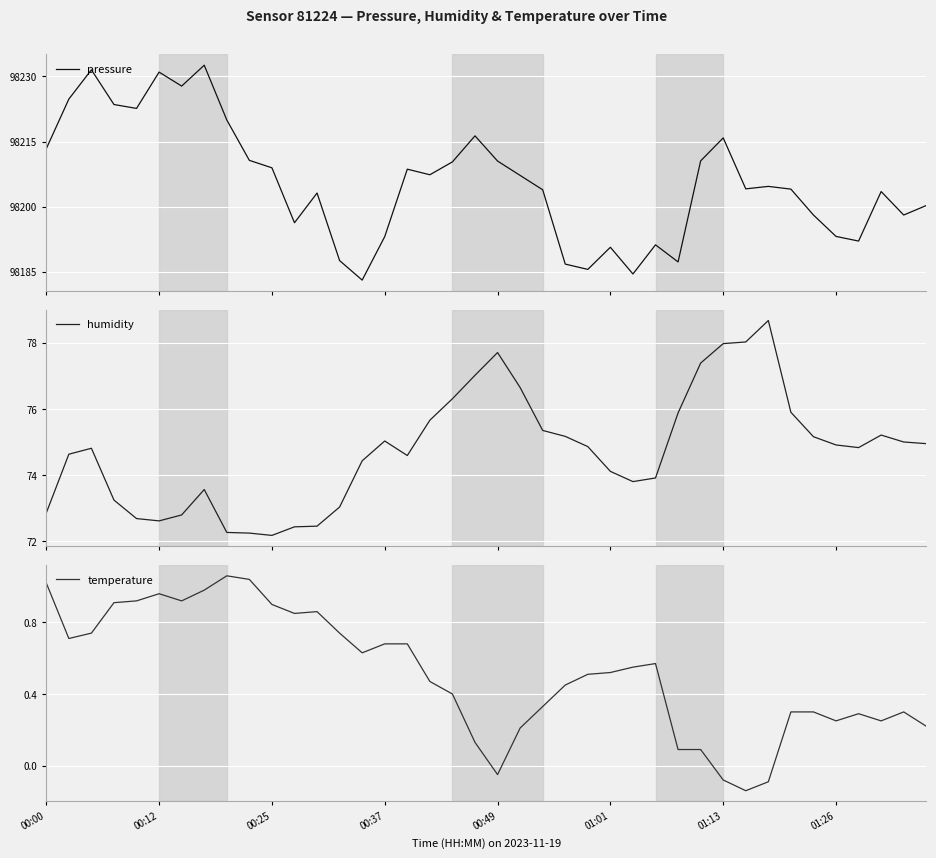

What is the difference between the highest and lowest values at 00:00?

98212.3